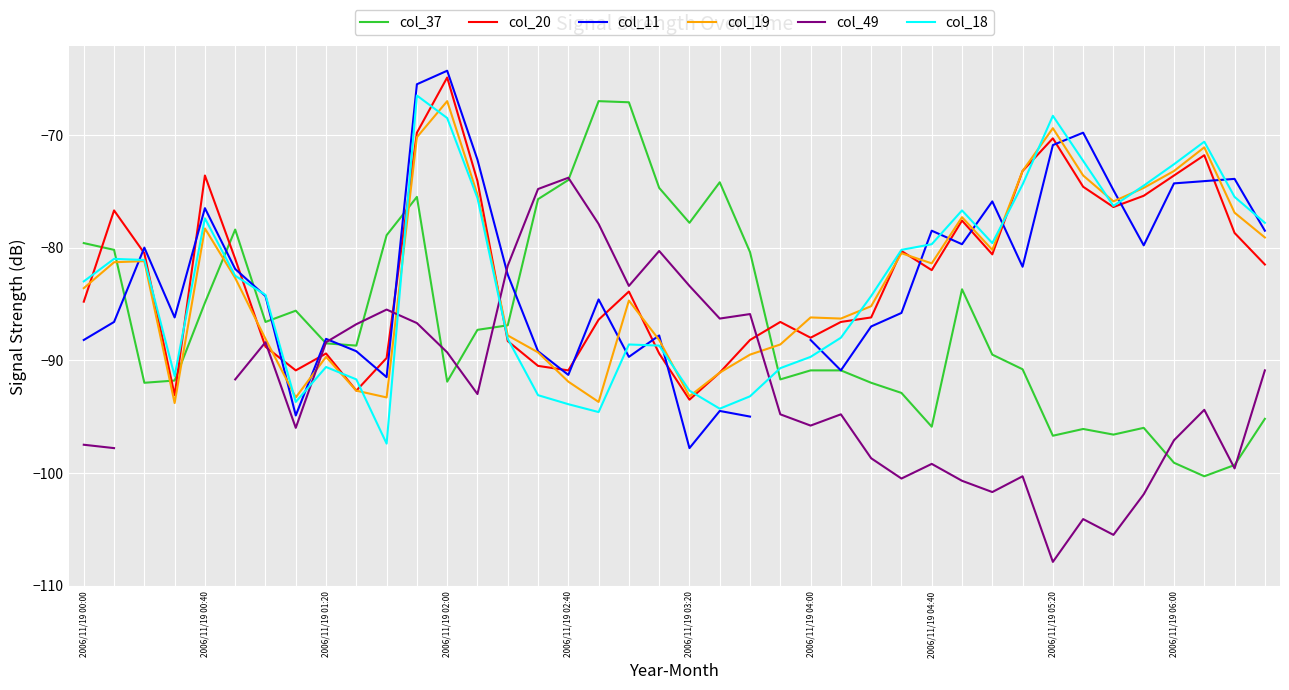

What is the spread (max minus min) of values at 34?

30.6